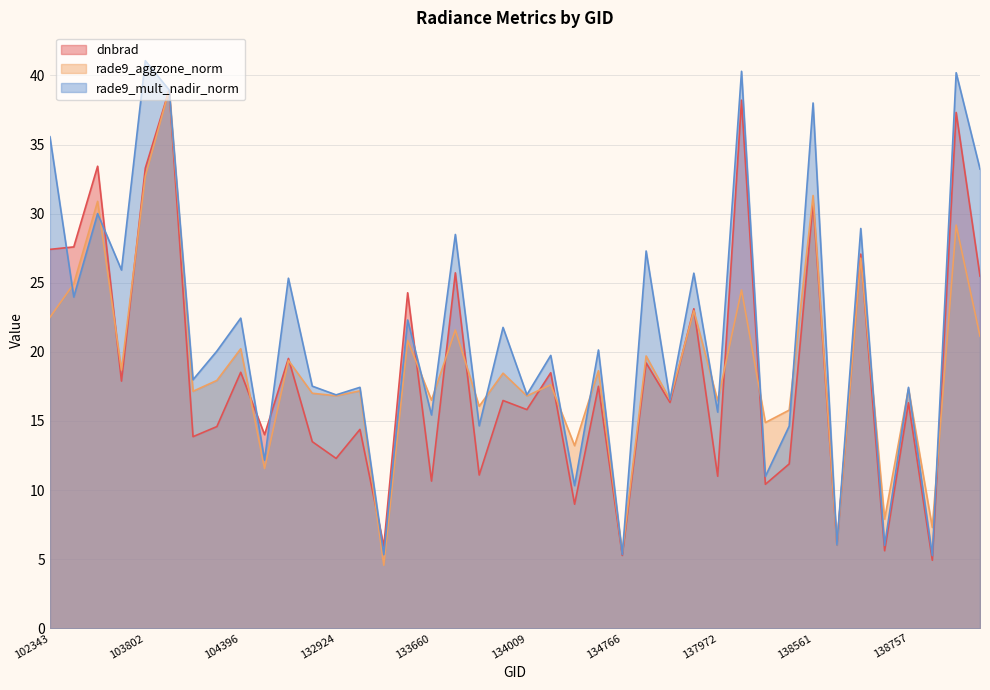

Which series has the widest spread of values?

rade9_mult_nadir_norm